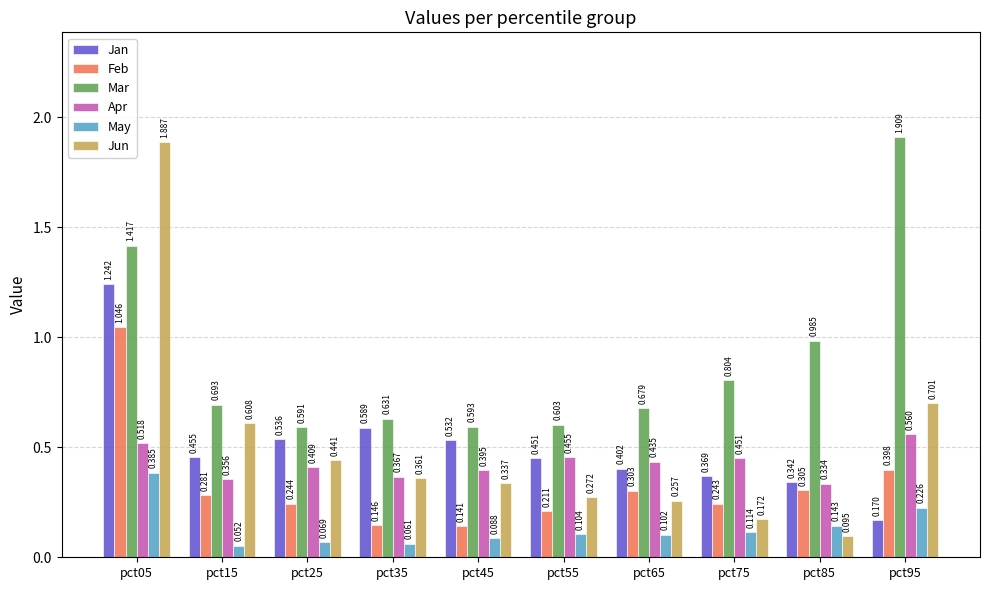

Rank the series at pct45 from lowest to highest value.

May, Feb, Jun, Apr, Jan, Mar